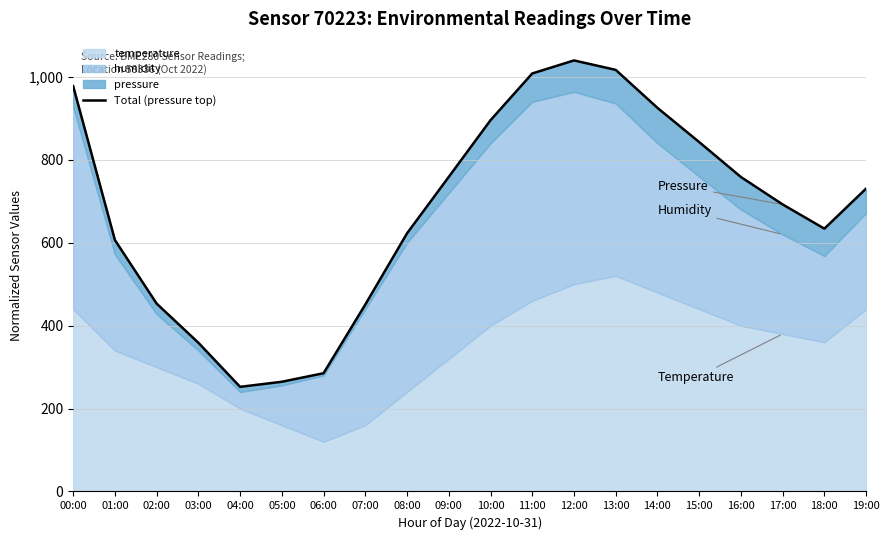

Reading left to right, what are all the values shown in this chart?

00:00=977.9	01:00=606.5	02:00=453.1	03:00=358.8	04:00=252.3	05:00=264.6	06:00=285.2	07:00=450.9	08:00=622.6	09:00=758.8	10:00=895.4	11:00=1008.2	12:00=1039.6	13:00=1016.9	14:00=925.2	15:00=842.8	16:00=758.4	17:00=692.3	18:00=633.9	19:00=730.6